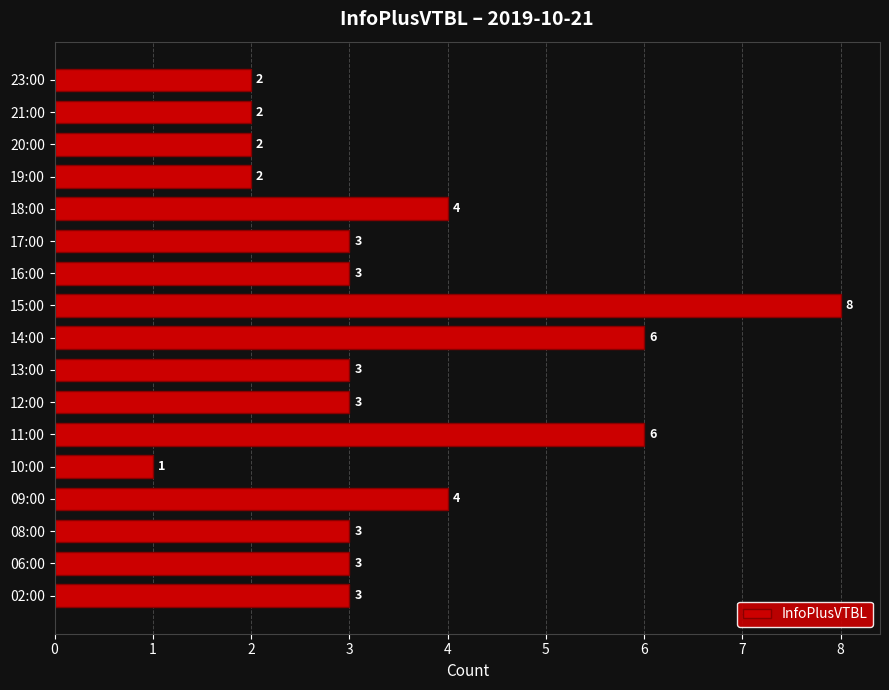

Reading bottom to top, transcribe all the data shown in this chart.

3	3	3	4	1	6	3	3	6	8	3	3	4	2	2	2	2